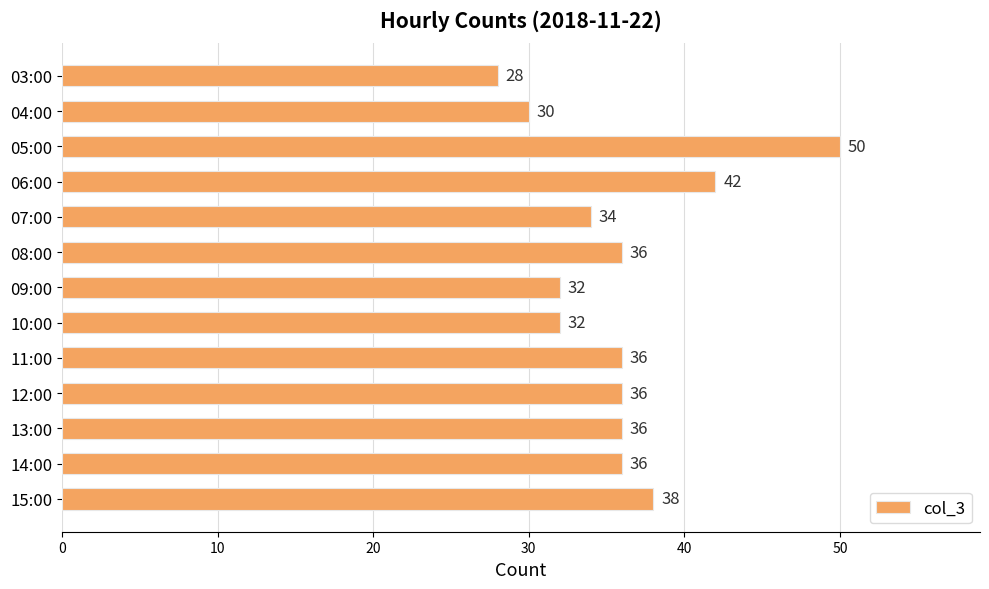

What is the difference between the maximum and minimum values?

22